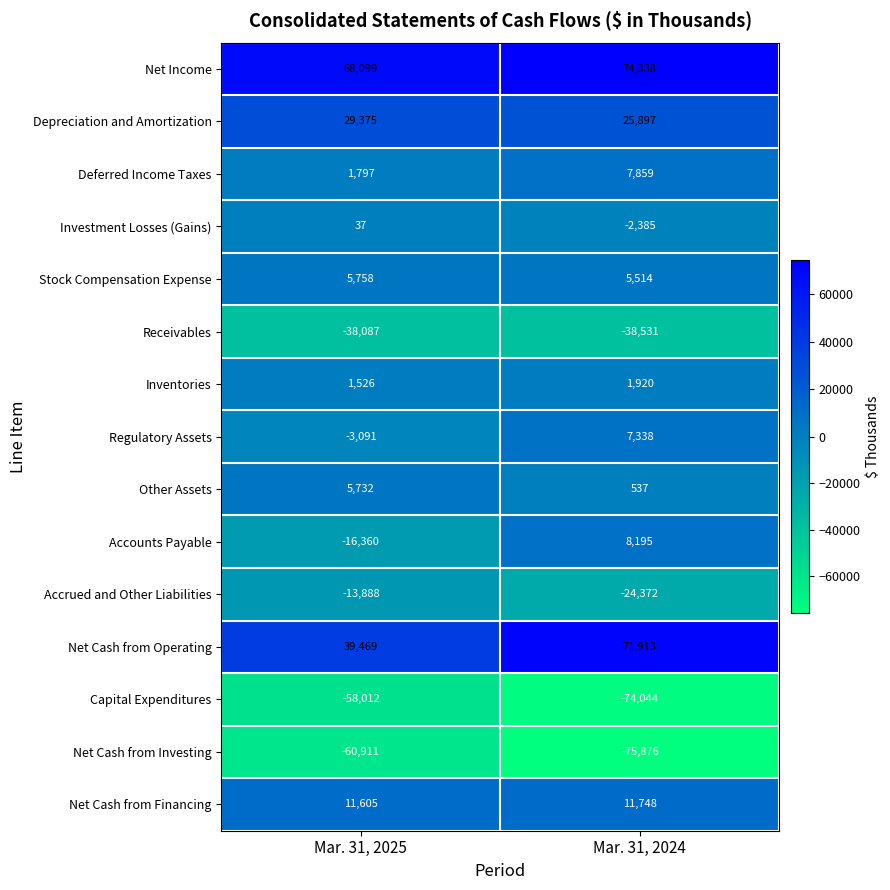

Between Mar. 31, 2025 and Mar. 31, 2024, which series saw the biggest shift?

Net Cash from Operating